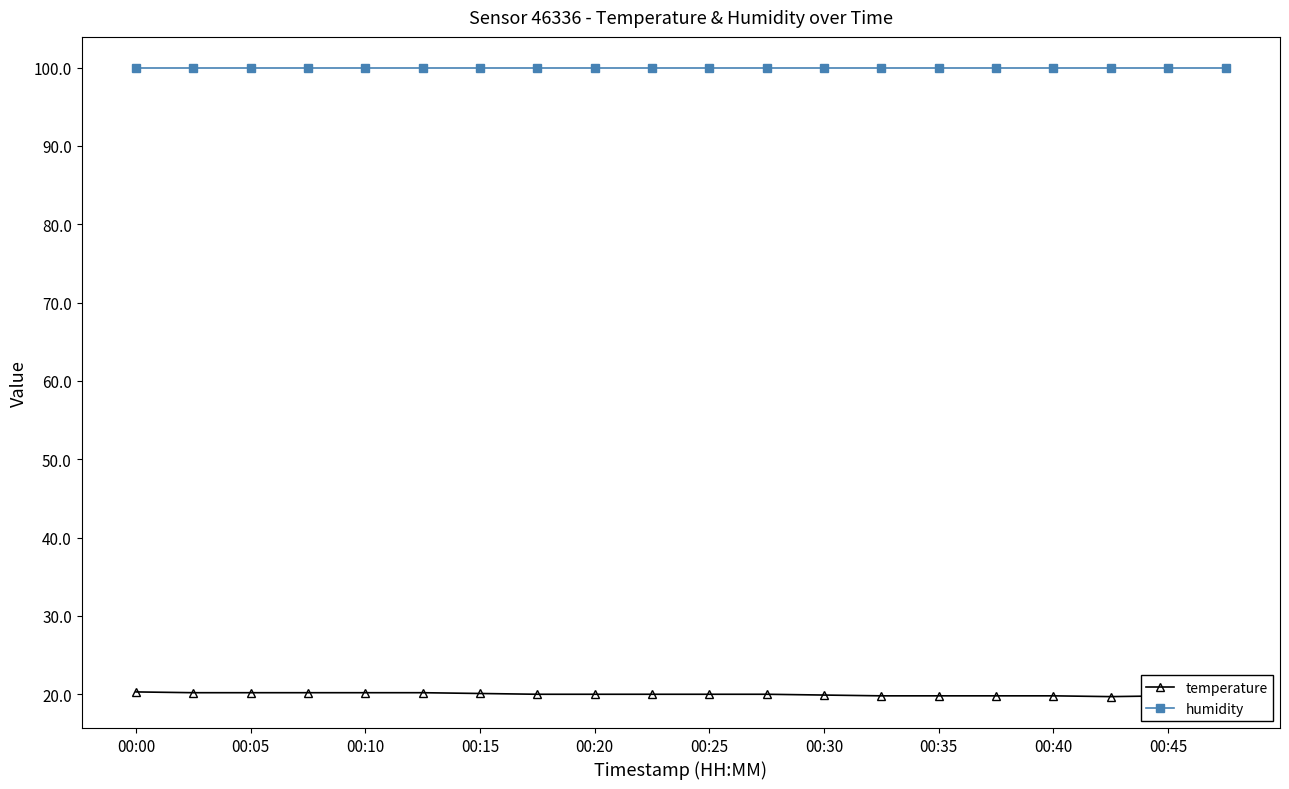

Is it true that humidity equals 171.3 at 00:05?

False